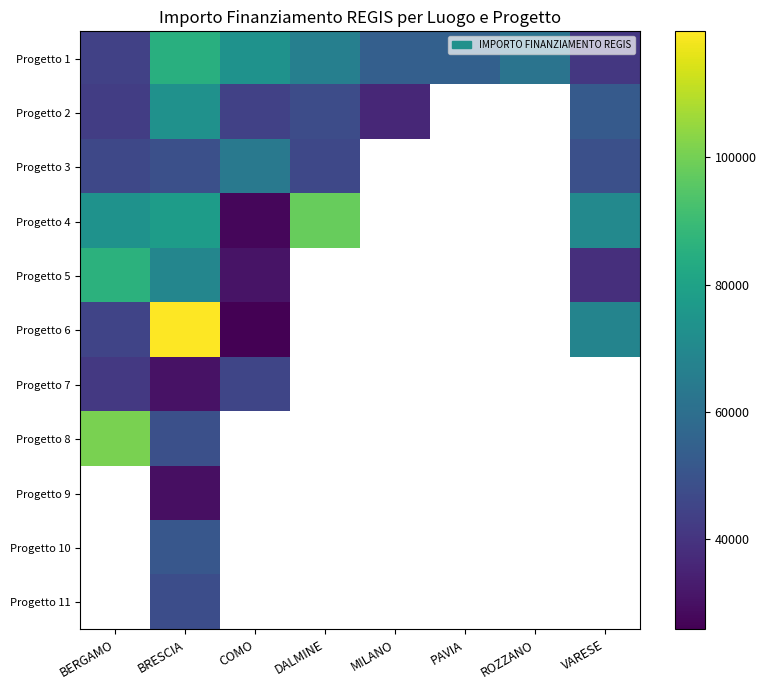

At which label does Progetto 3 reach its minimum?

BERGAMO